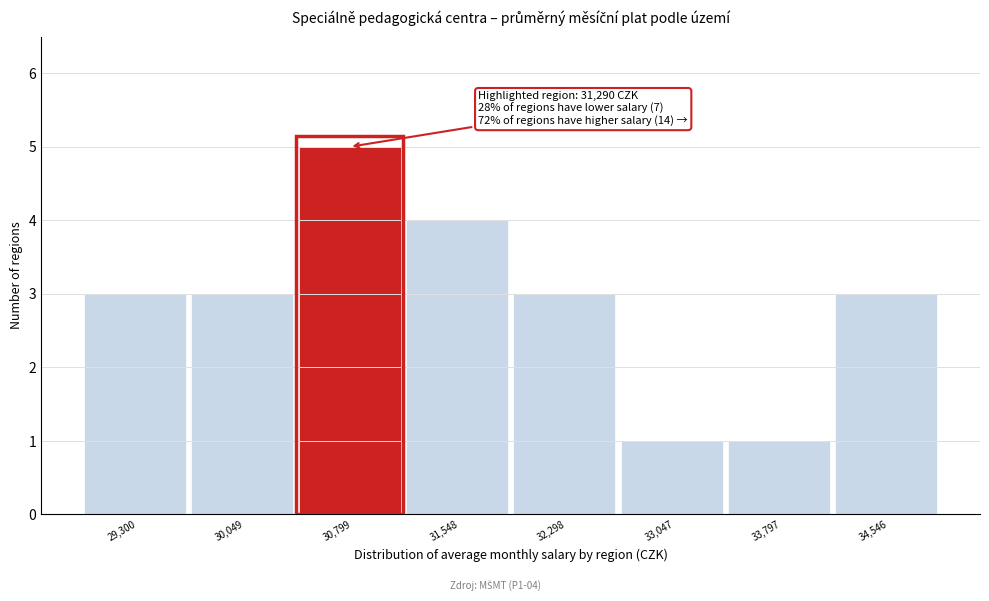

Reading right to left, what are all the values shown in this chart?

34,546=3	33,797=1	33,047=1	32,298=3	31,548=4	30,799=5	30,049=3	29,300=3